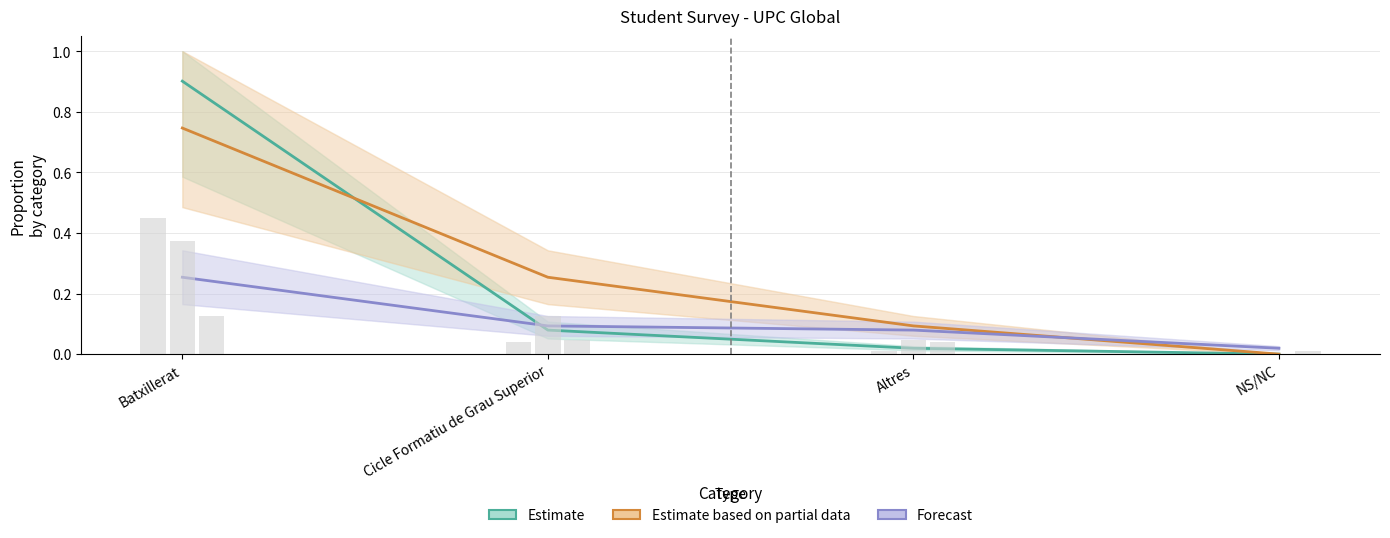

Is it true that Estimate based on partial data equals 0.4 at Batxillerat?

False